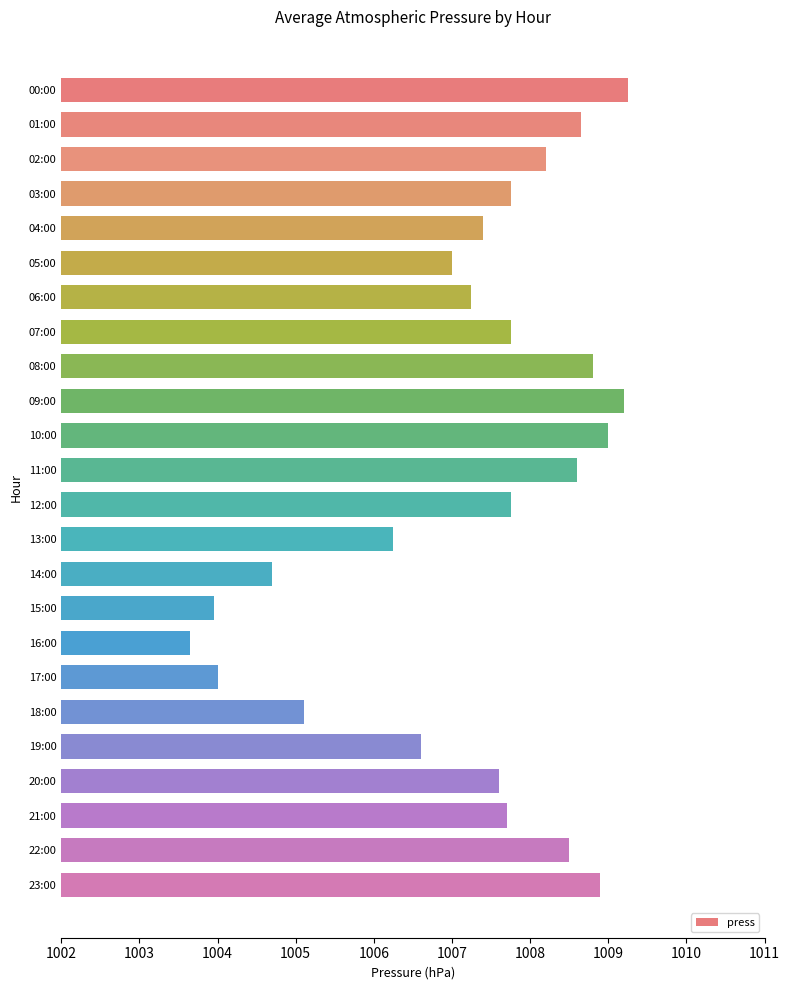

What value does the data have at 15:00?

1004.0